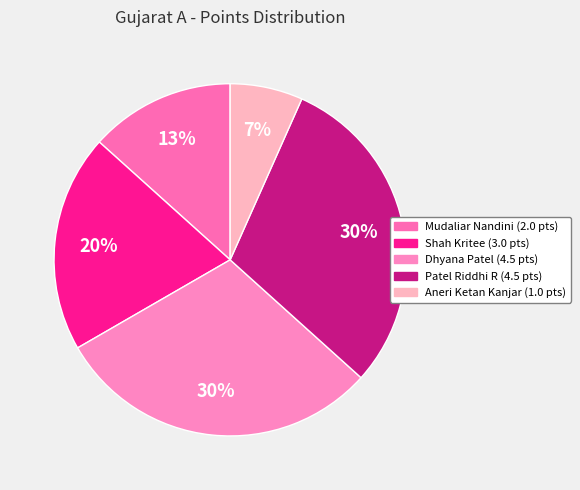

How many segments does this pie chart have?

5